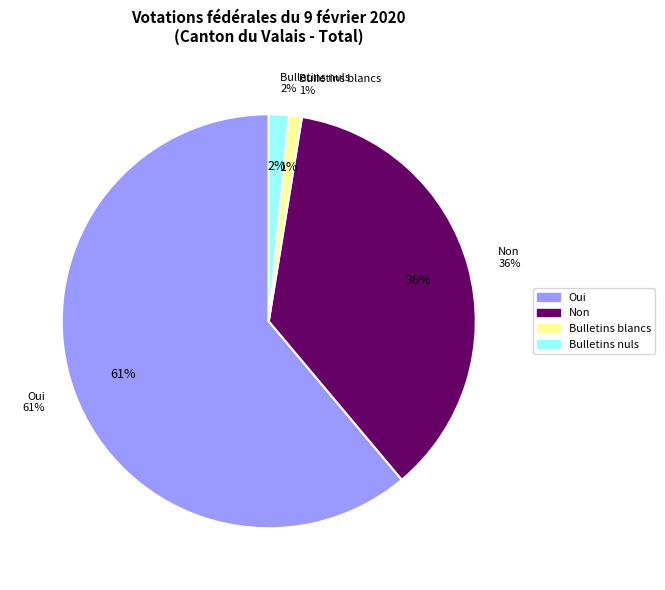

What is the change in value from Oui to Non?

-23931